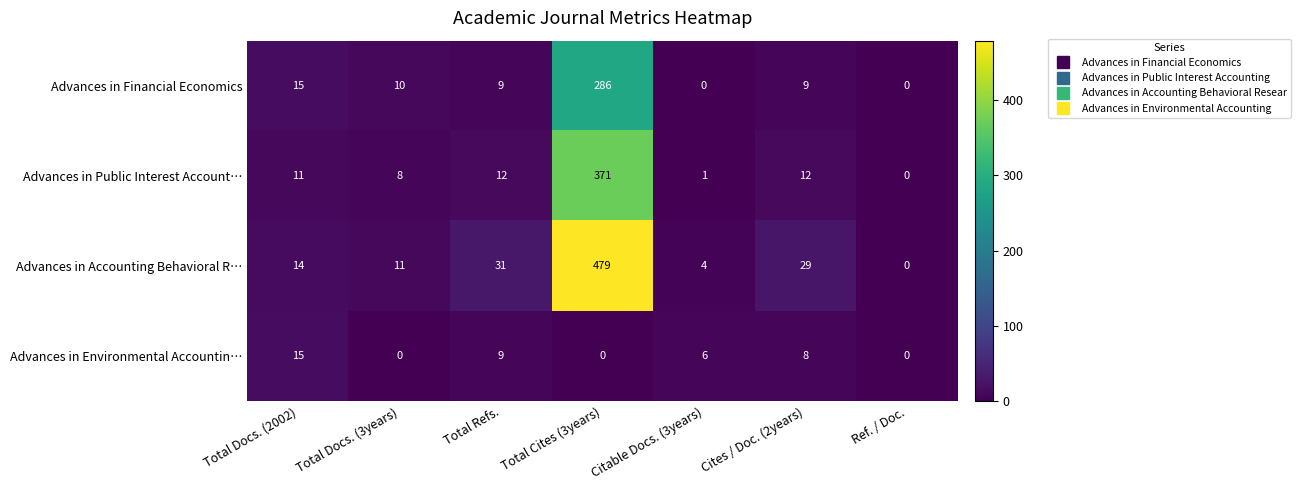

Which series has the largest range (max minus min)?

Advances in Accounting Behavioral R…